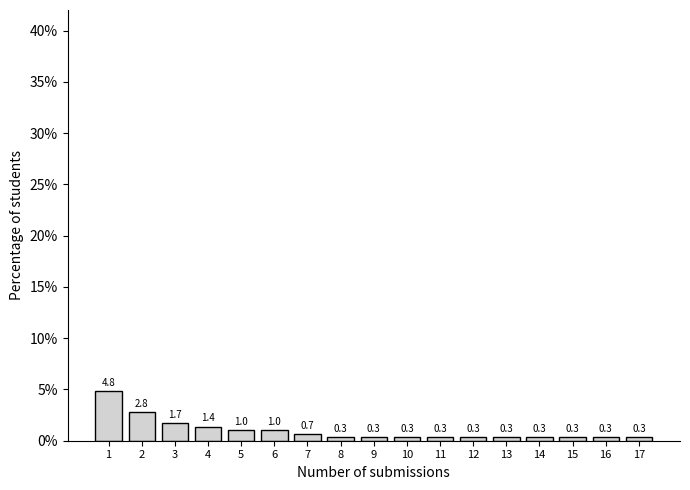

Reading right to left, extract all data points from this chart.

17=0.3	16=0.3	15=0.3	14=0.3	13=0.3	12=0.3	11=0.3	10=0.3	9=0.3	8=0.3	7=0.7	6=1.0	5=1.0	4=1.4	3=1.7	2=2.8	1=4.8